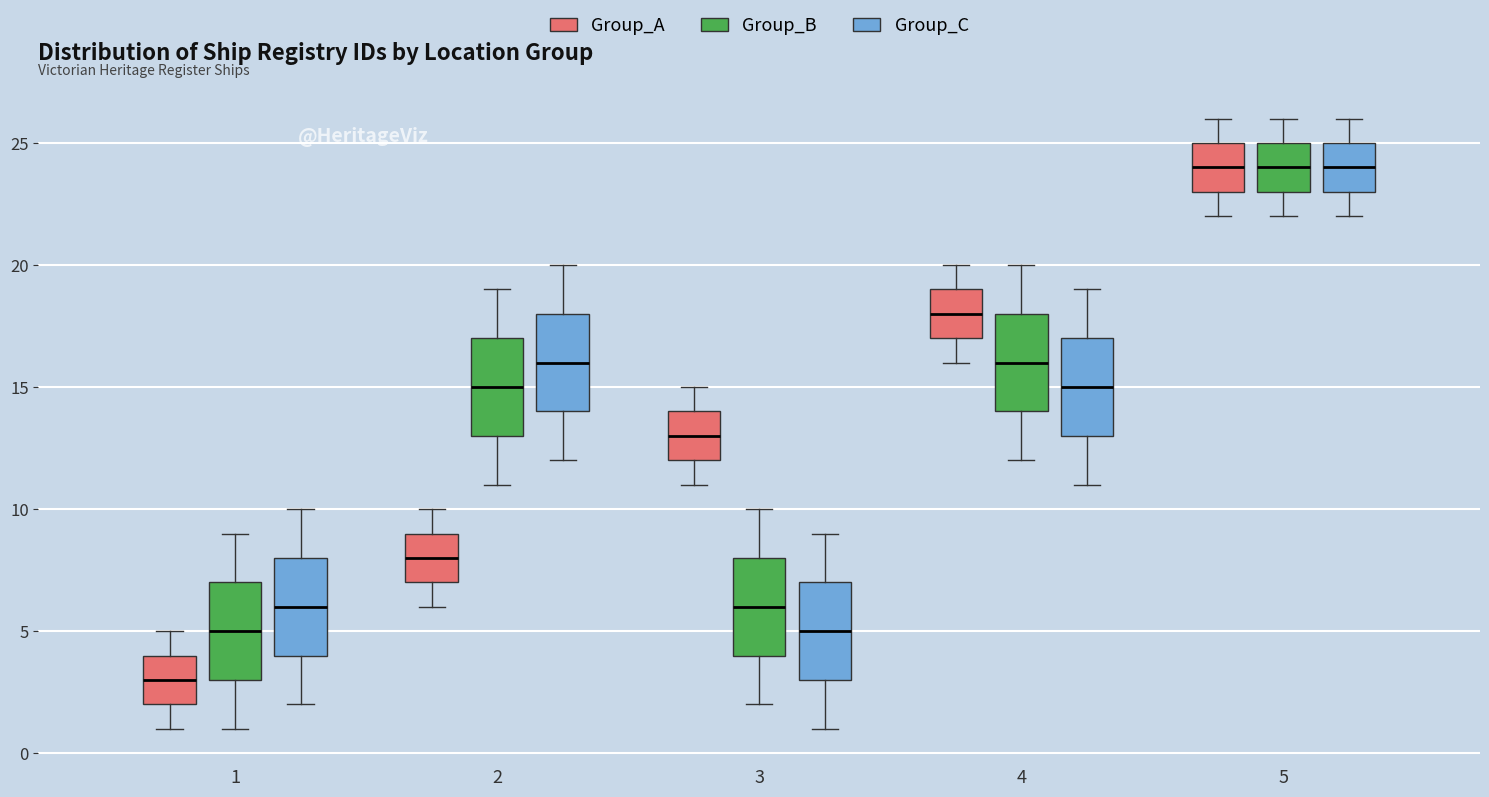

Which box's median line is the lowest?

1 (Group_A)